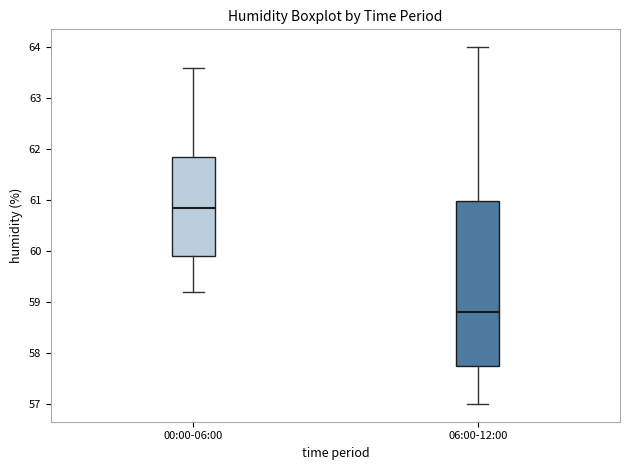

Which box has the lowest median line?

06:00-12:00